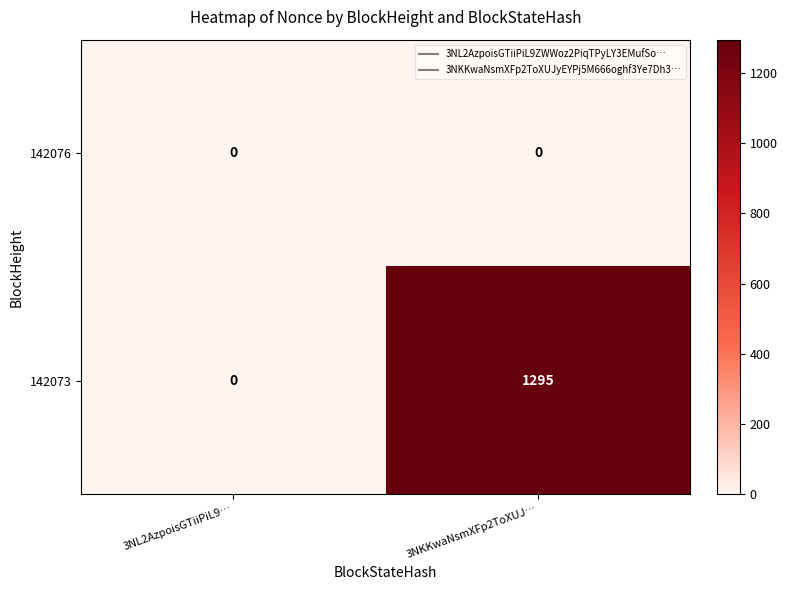

How many values in the 142073 series are below 1295?

1